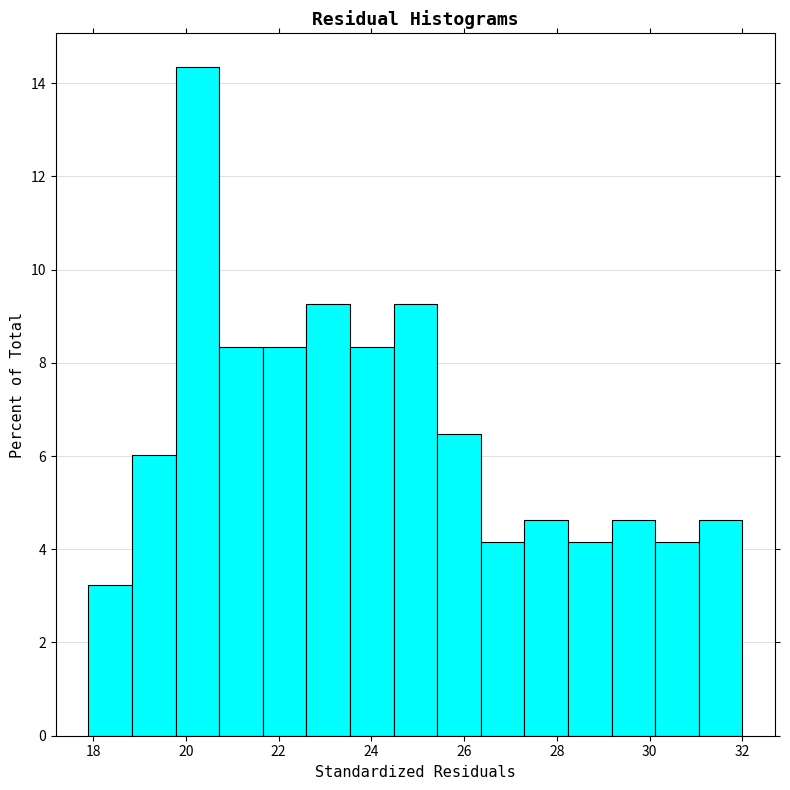

What is the height of the bar covering 23.54 to 24.48 on the x-axis? Neither the bar edges nor the heights are printed on the chart, so give them approximately, as read against the axes.

8.4